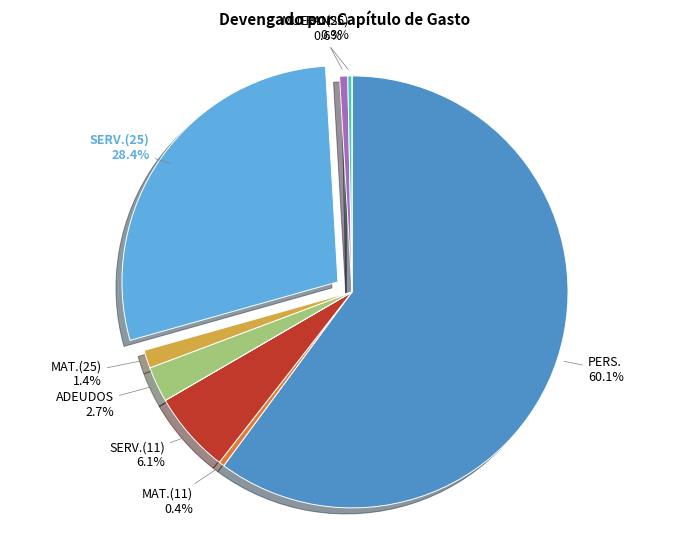

Which slice is the largest?

SERVICIOS PERSONALES